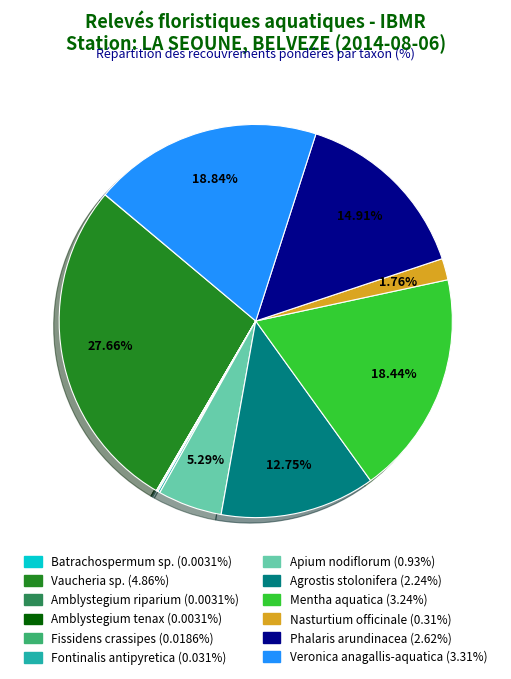

Which slice is the largest?

Vaucheria sp.